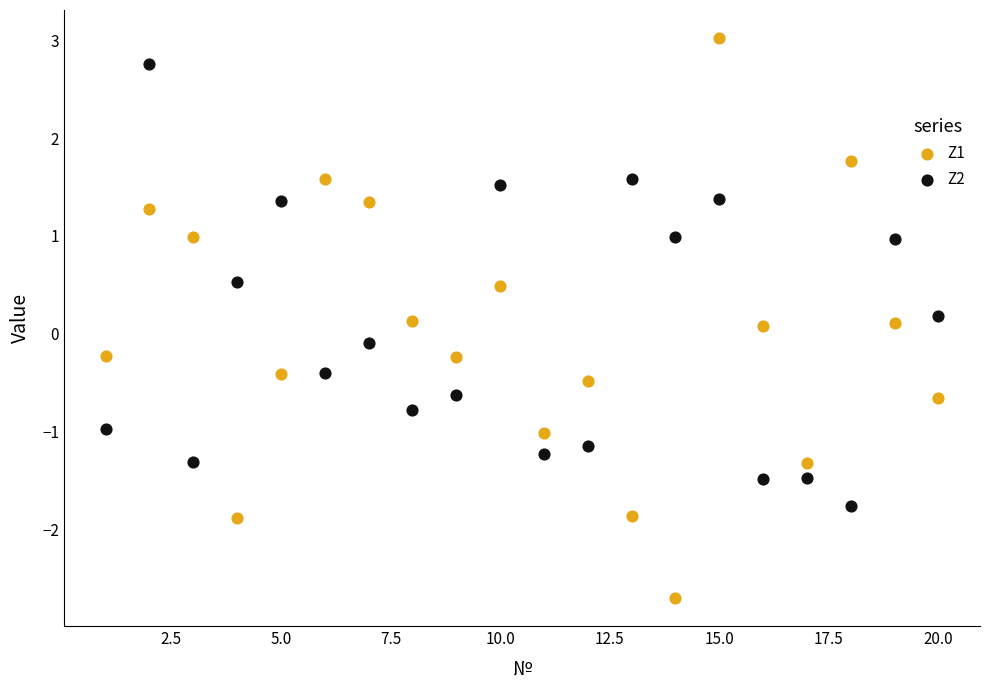

Across all data points, what is the range of X values (max minus min)?

19.0